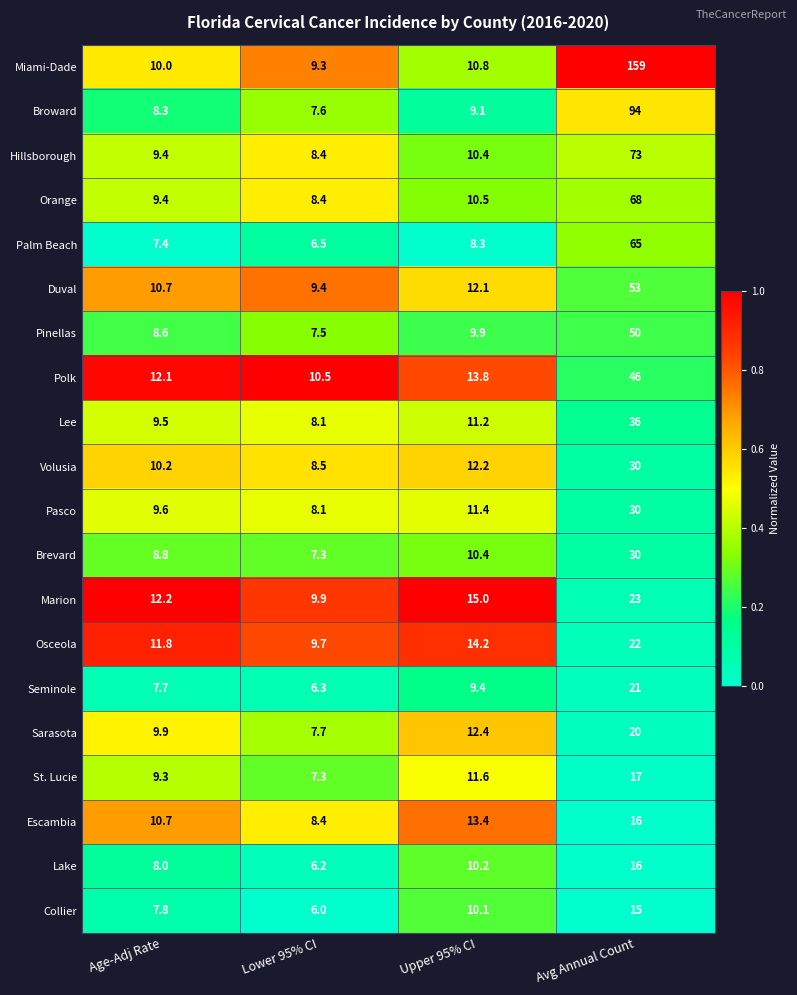

Where does the Sarasota series first go above 12?

Upper 95% CI